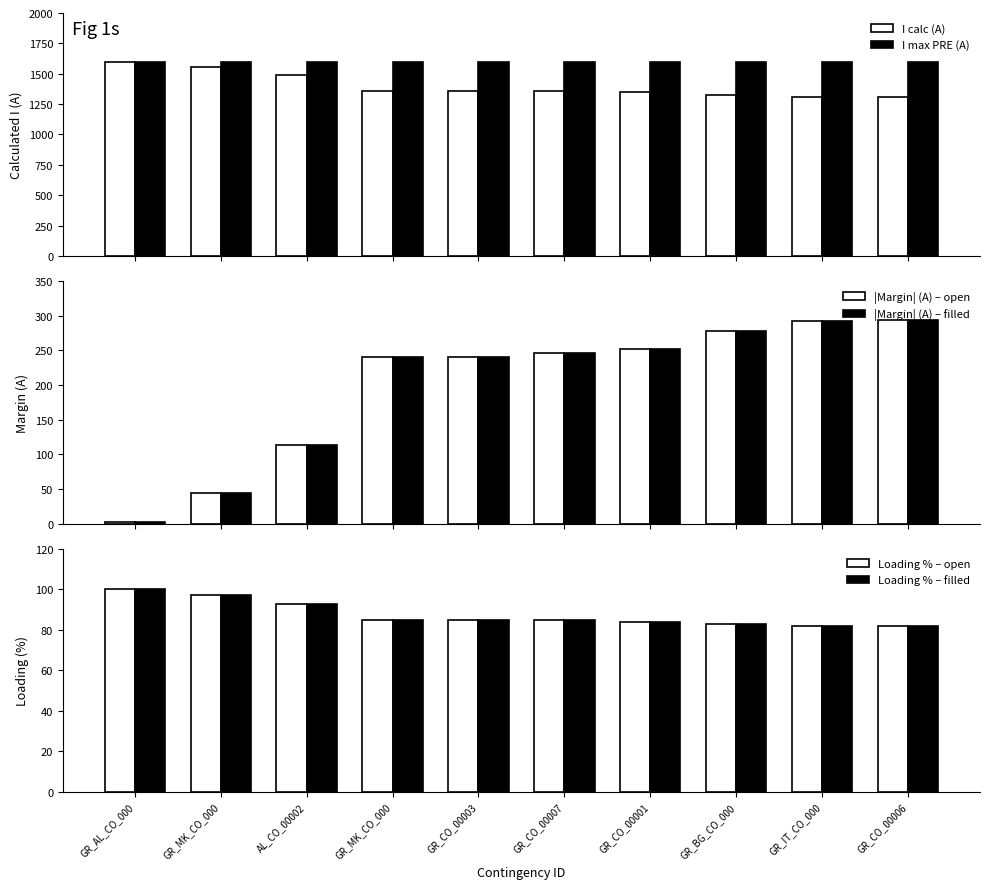

What is the approximate value of Loading % – open at GR_MK_CO_000, to the nearest 10?

100